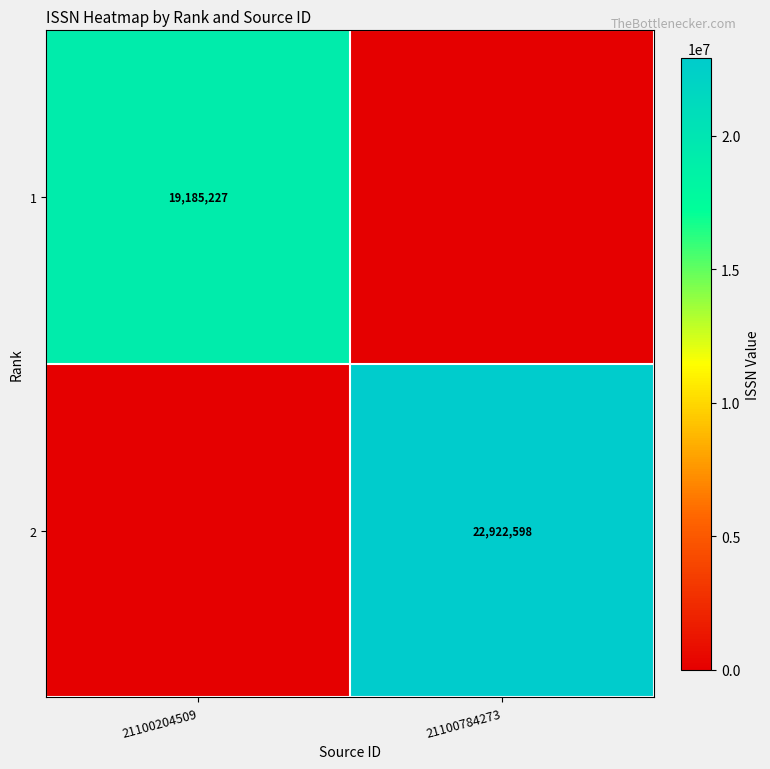

How many data points does each series have?

2